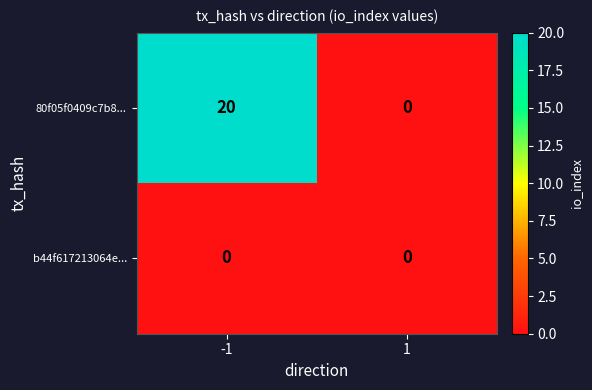

Rank the series by their average value, from lowest to highest.

b44f617213064e..., 80f05f0409c7b8...